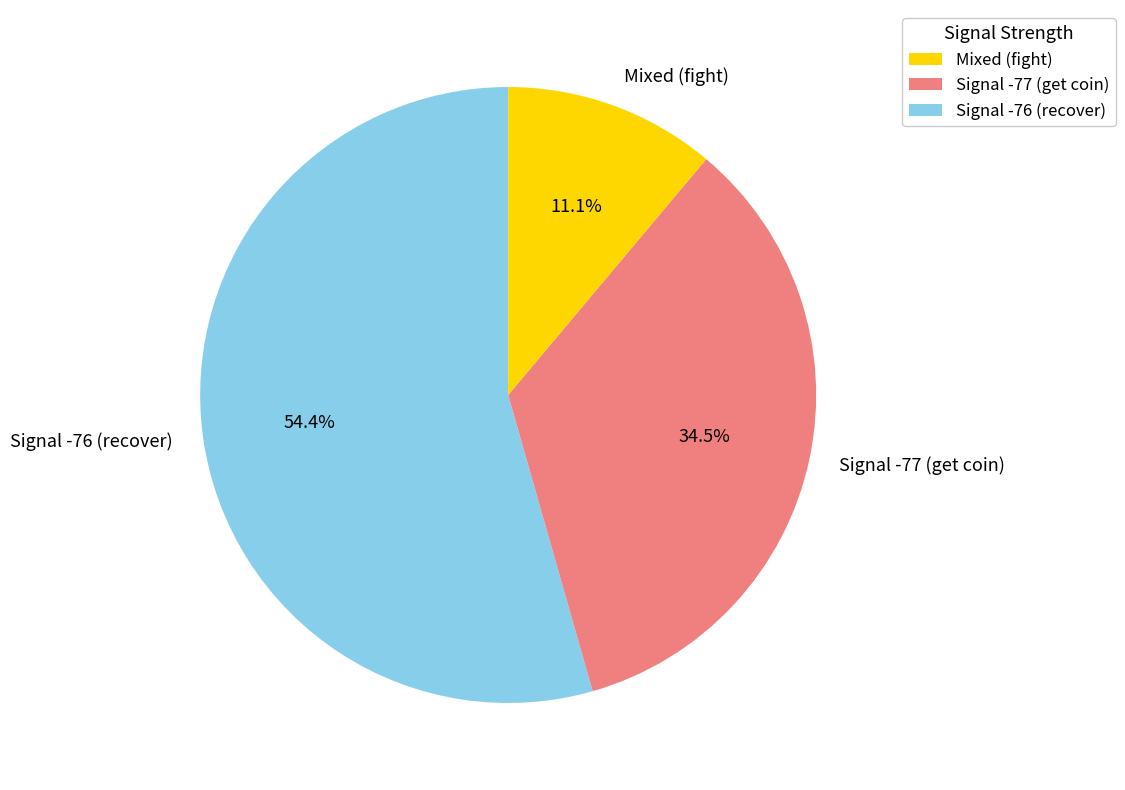

How many slices are in this pie chart?

3